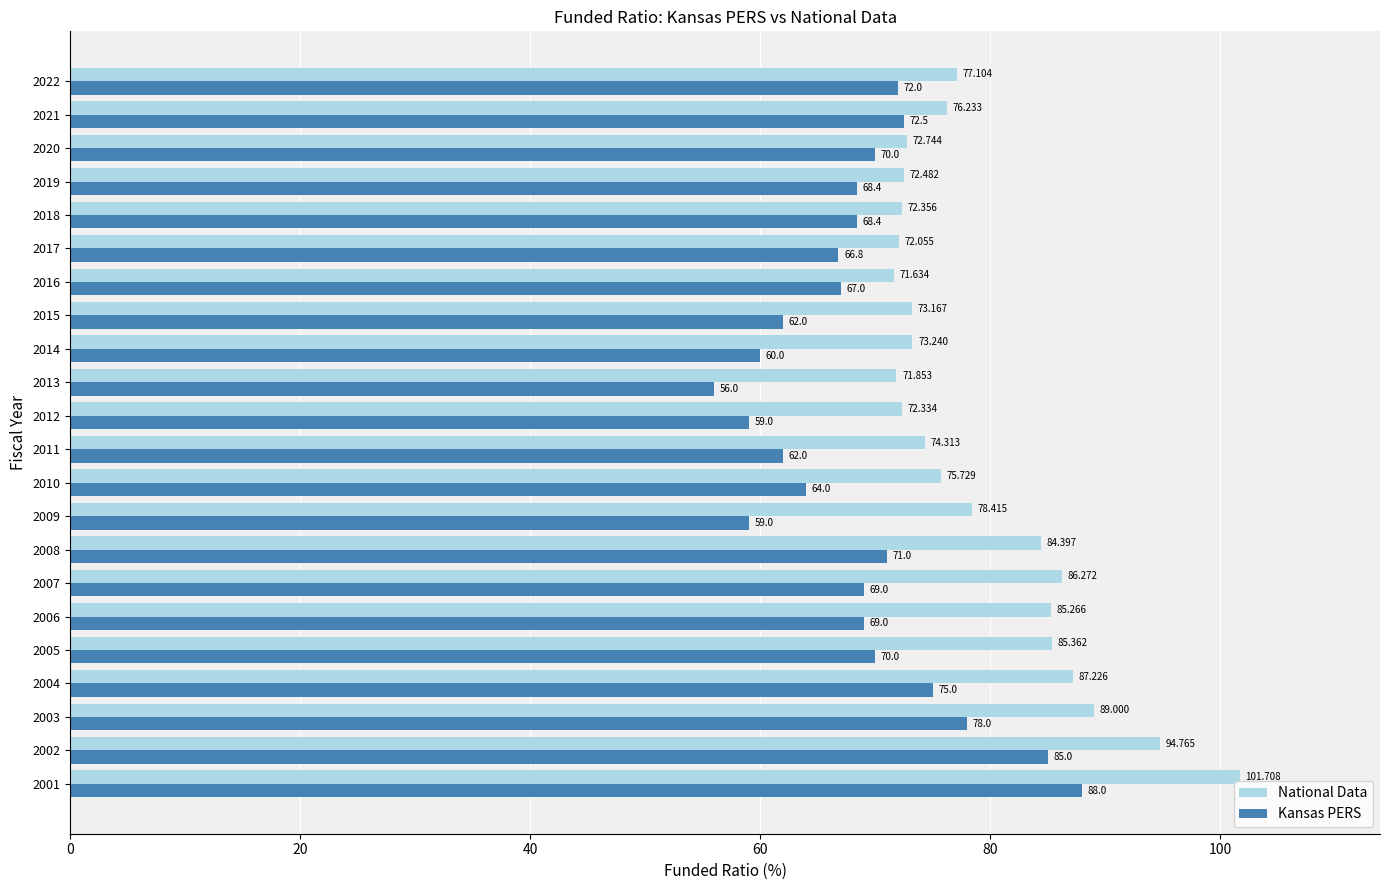

Which series has the largest total across all categories?

National Data